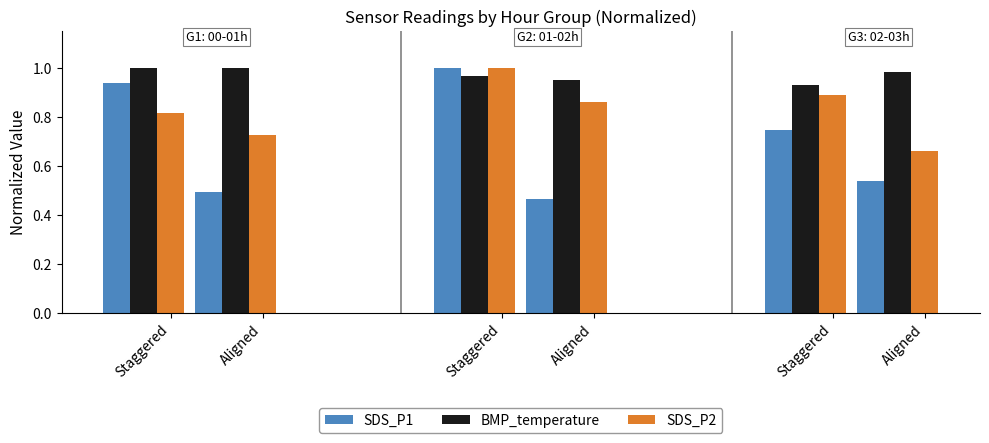

How many groups of bars are there?

3